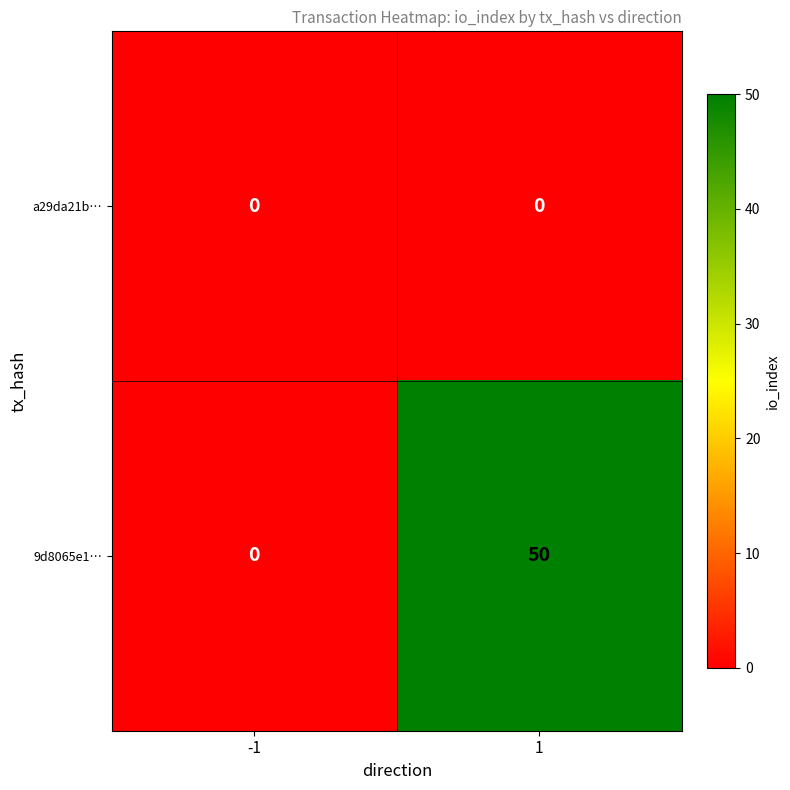

Reading left to right, what are all the values shown in this chart?

a29da21b…: -1=0	1=0
9d8065e1…: -1=0	1=50